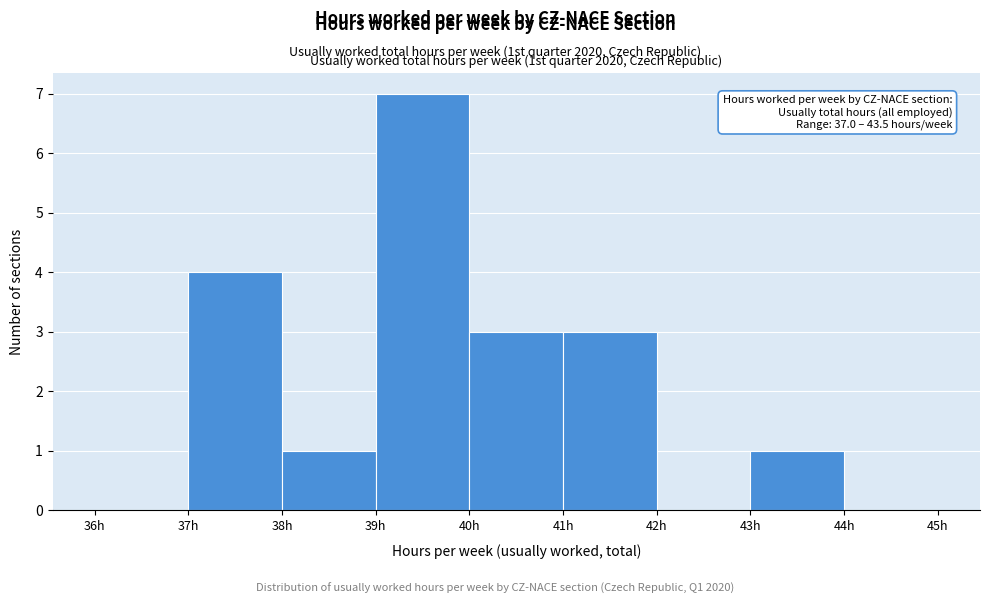

Which range on the x-axis has the tallest bar?

39 to 40